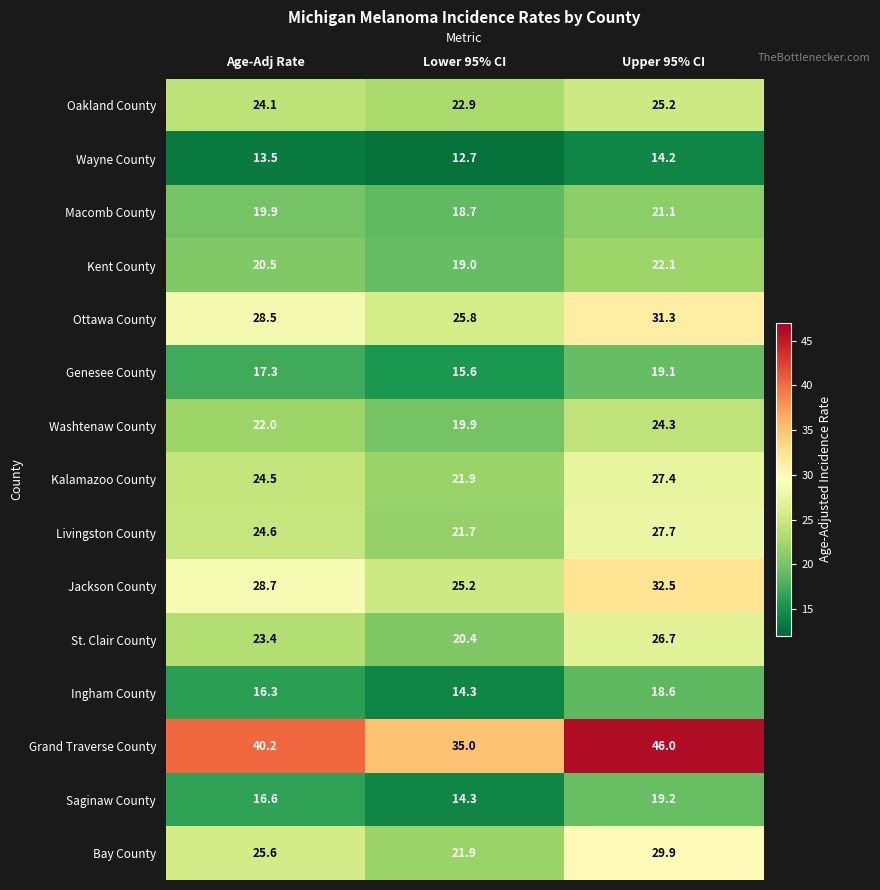

What is the difference between the maximum and minimum values in the St. Clair County series?

6.3